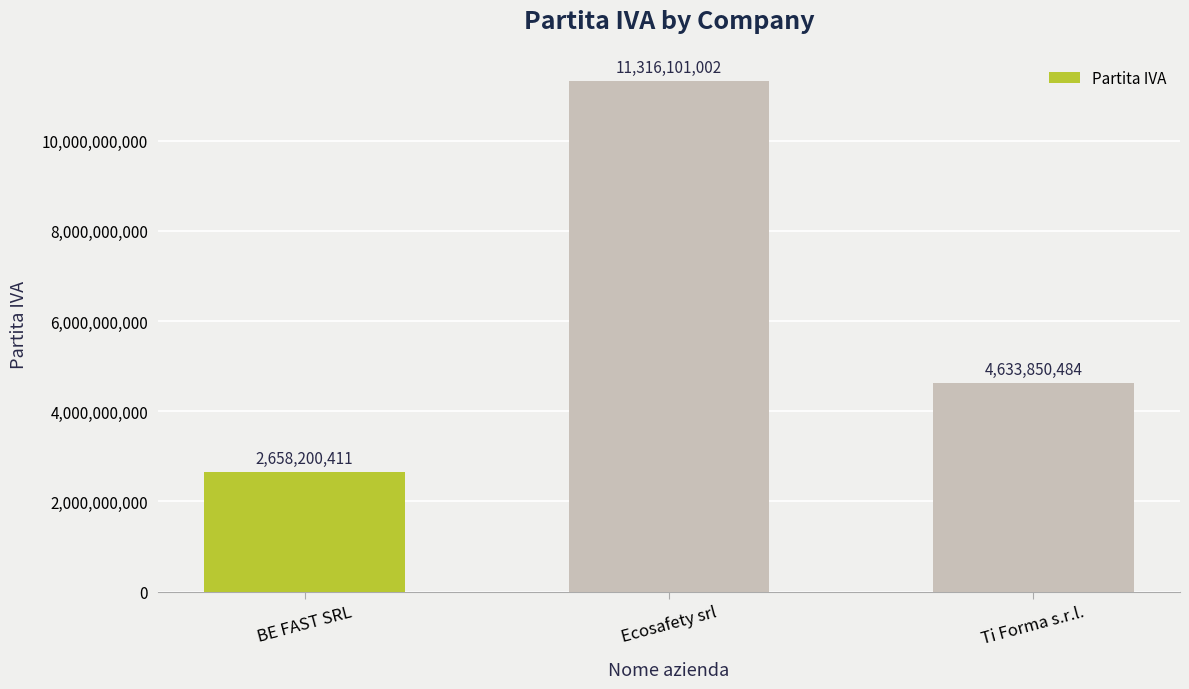

What is the change in value from Ecosafety srl to Ti Forma s.r.l.?

-6682250518